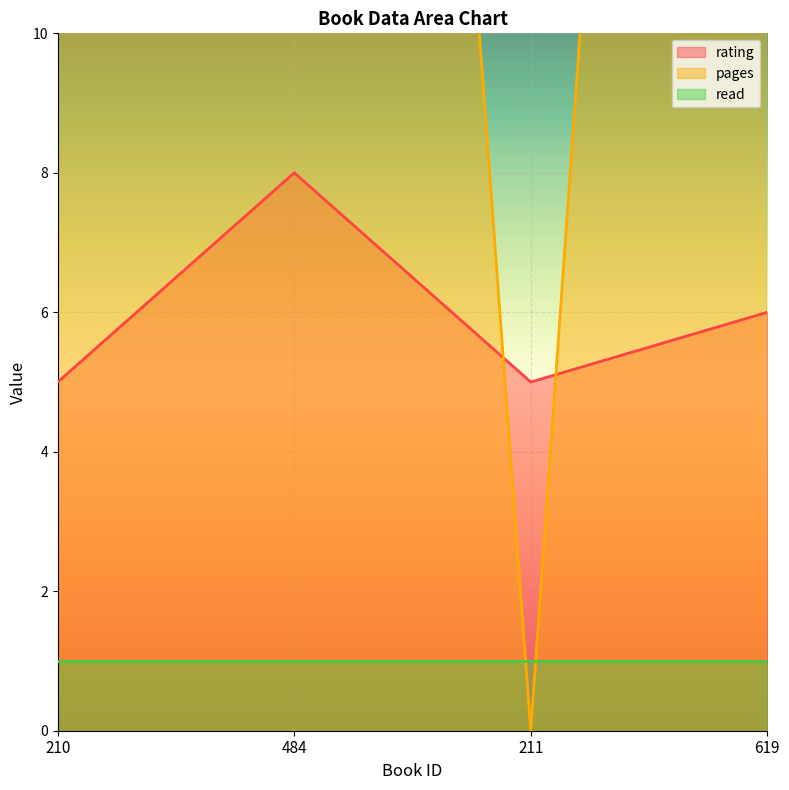

The rating series shows 6 at 619. True or false?

True